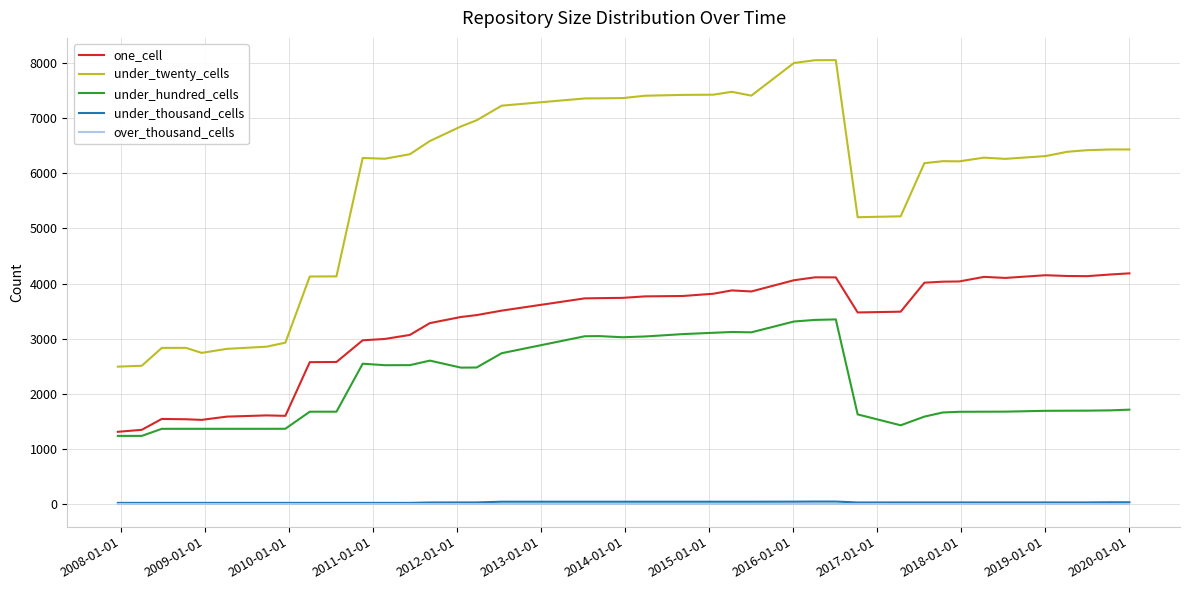

How many lines are shown in the chart?

5